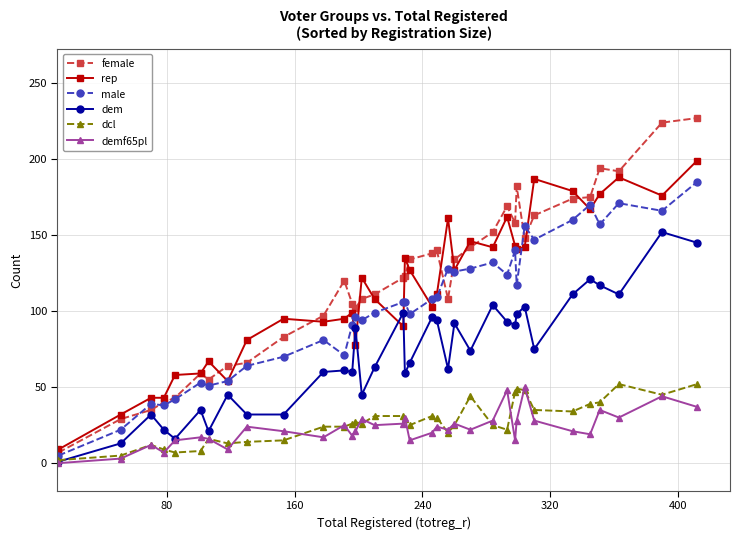

How many data points in dem are less than 74?

18